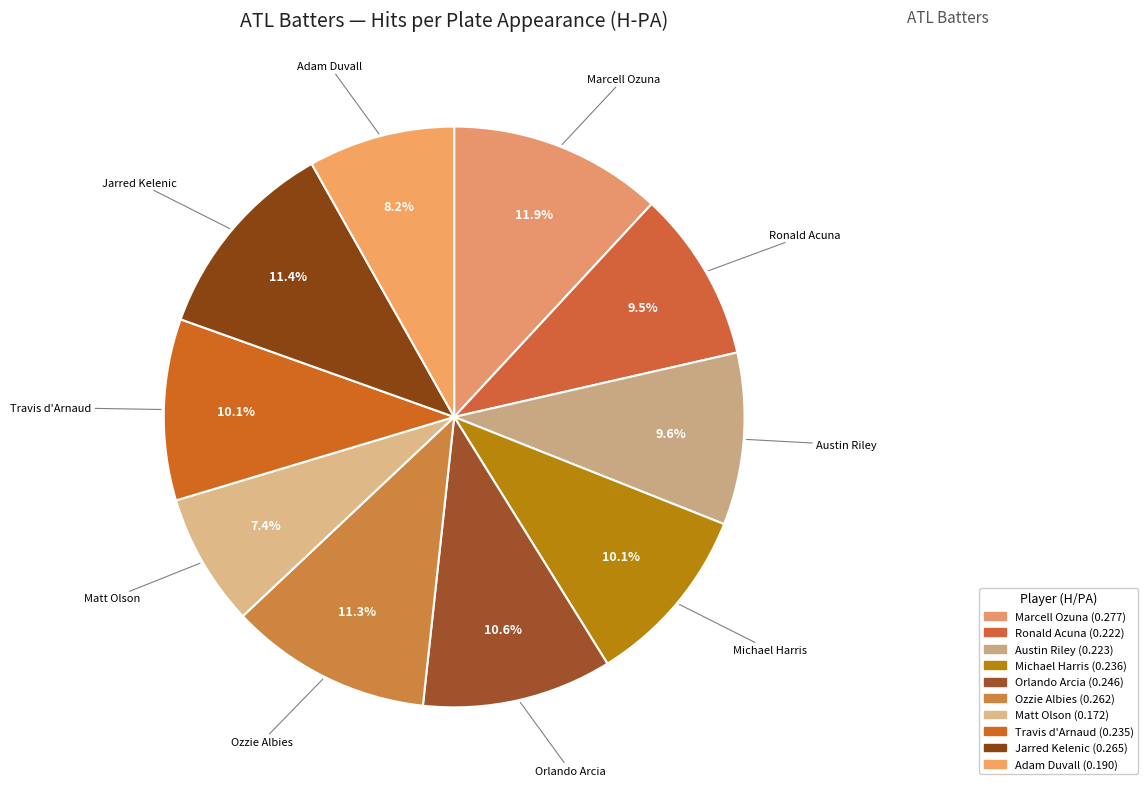

To the nearest percent, what is the difference between the largest and smallest slice percentages?

5%